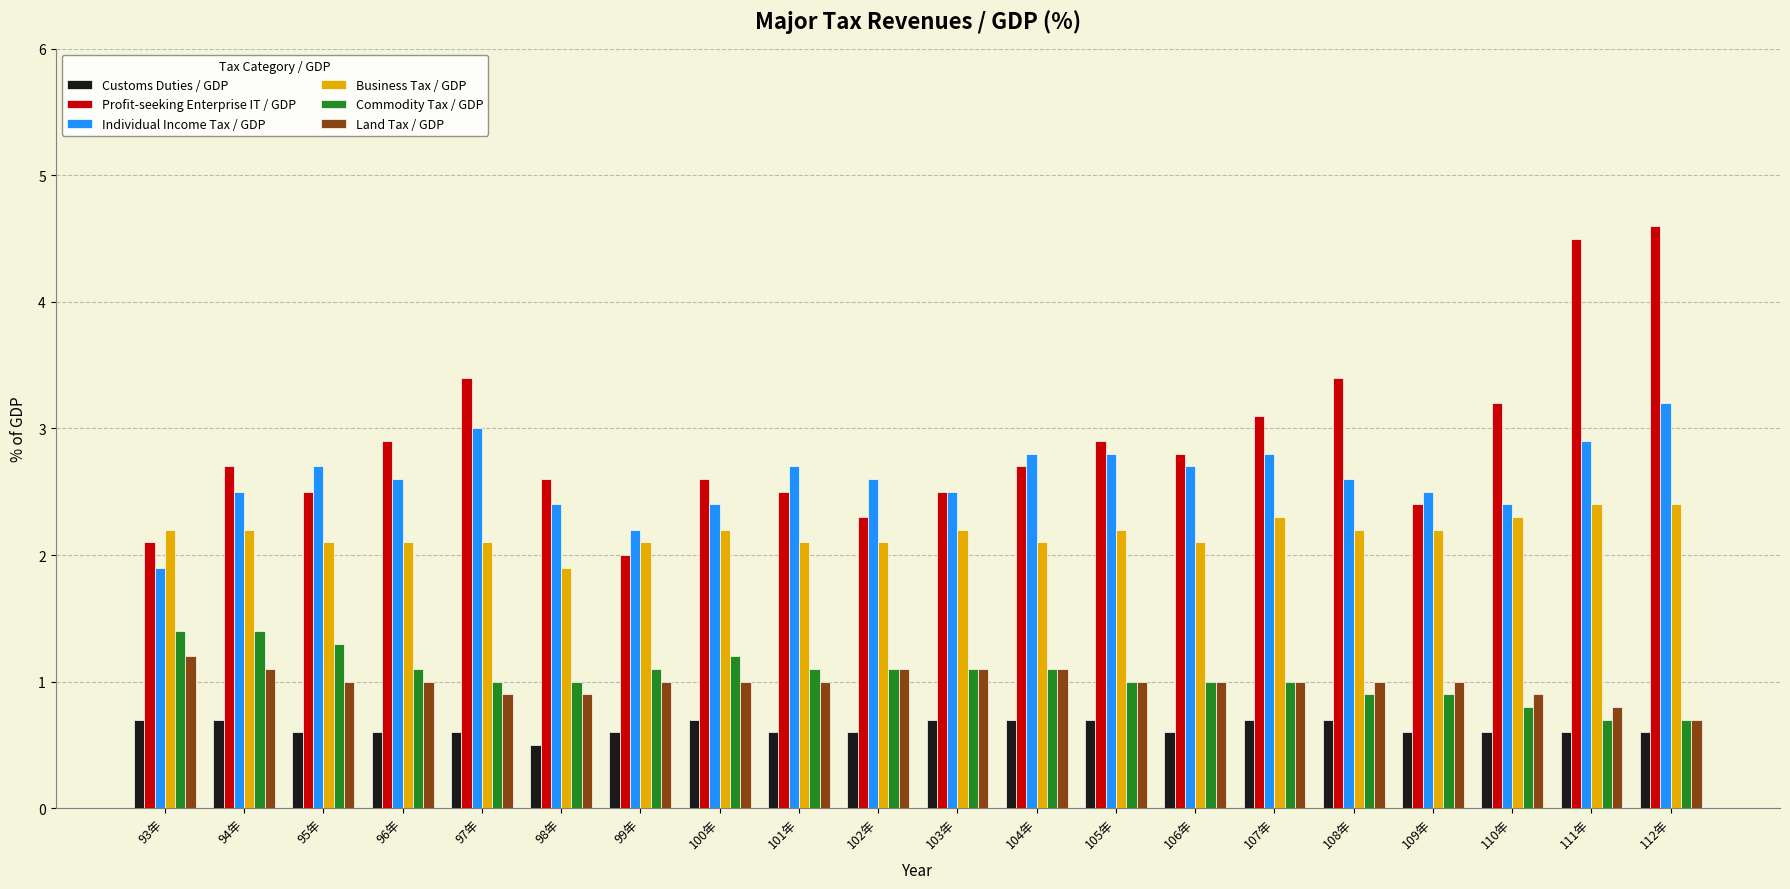

Are the bars horizontal?

No